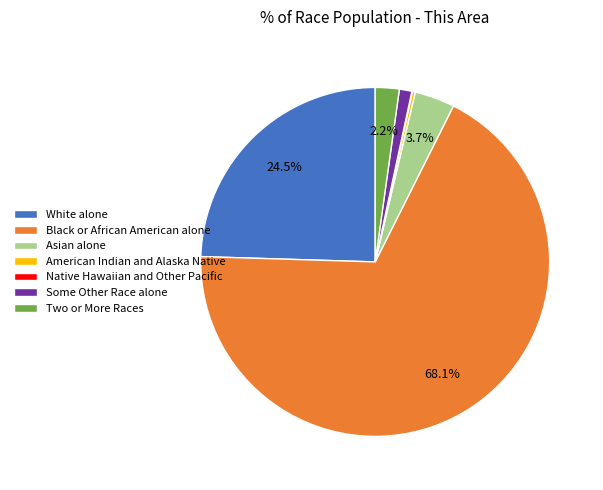

What is the largest slice in the pie chart?

Black or African American alone